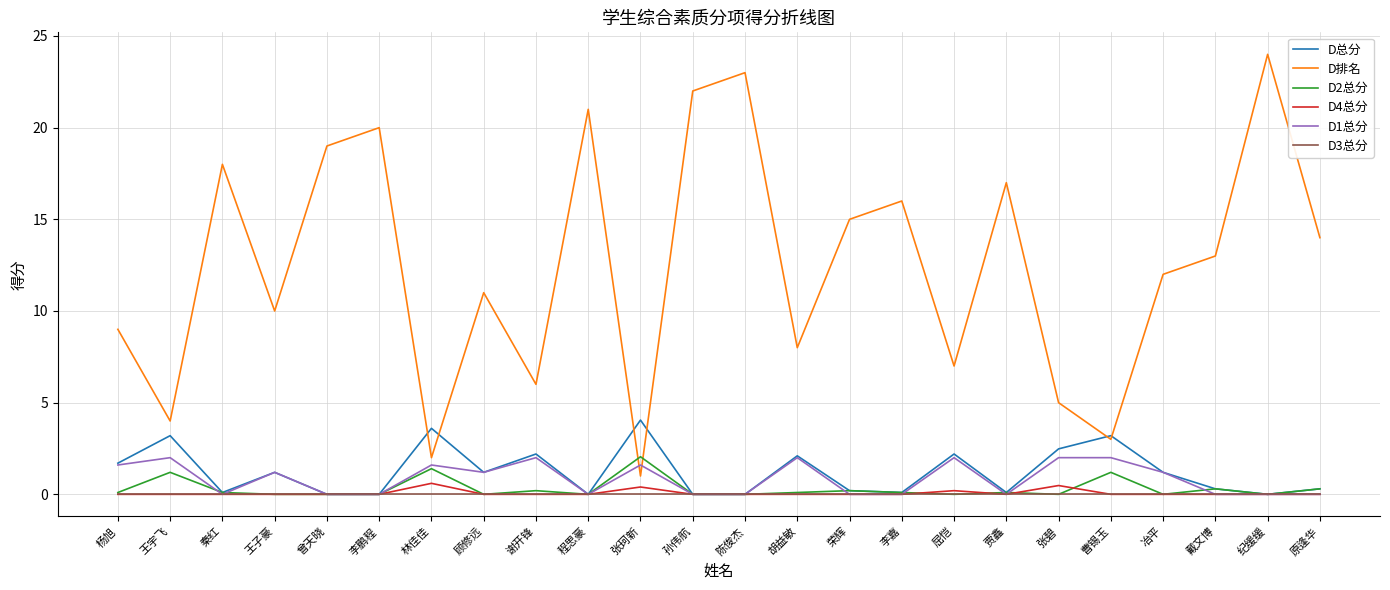

Is it true that D排名 equals 5.7 at 李嘉?

False